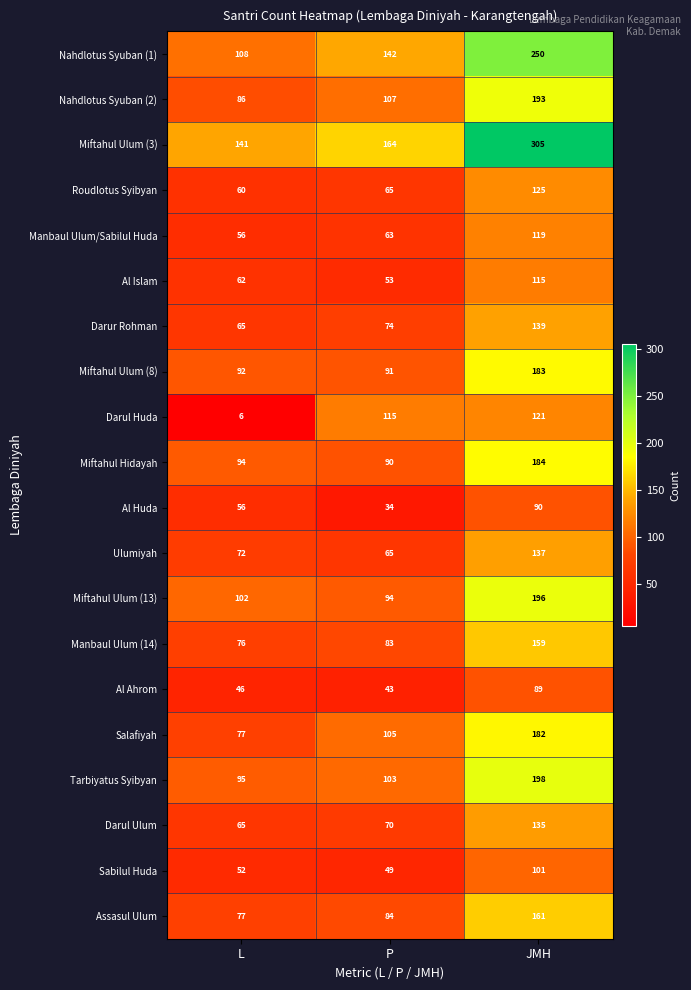

At which category does the chart reach its minimum across all series?

L